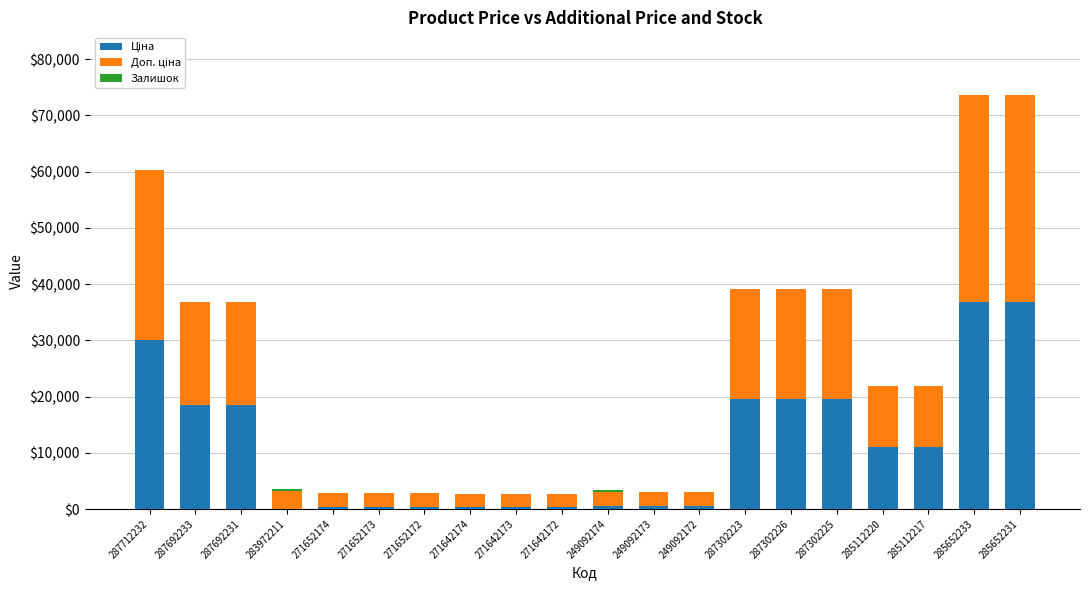

At which category is the sum across all series the highest?

285652231